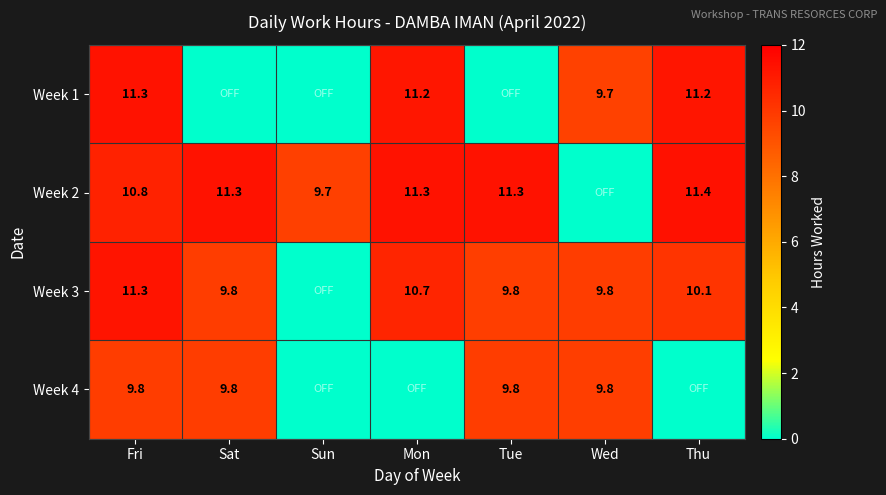

How many categories are shown in the chart?

7